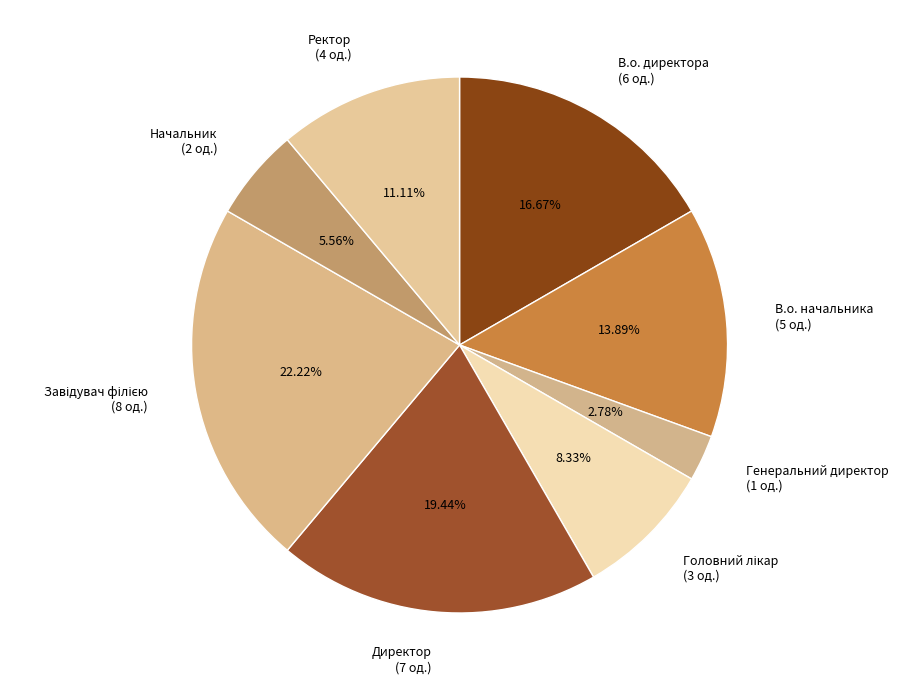

To the nearest percent, what is the difference between the largest and smallest slice percentages?

19%